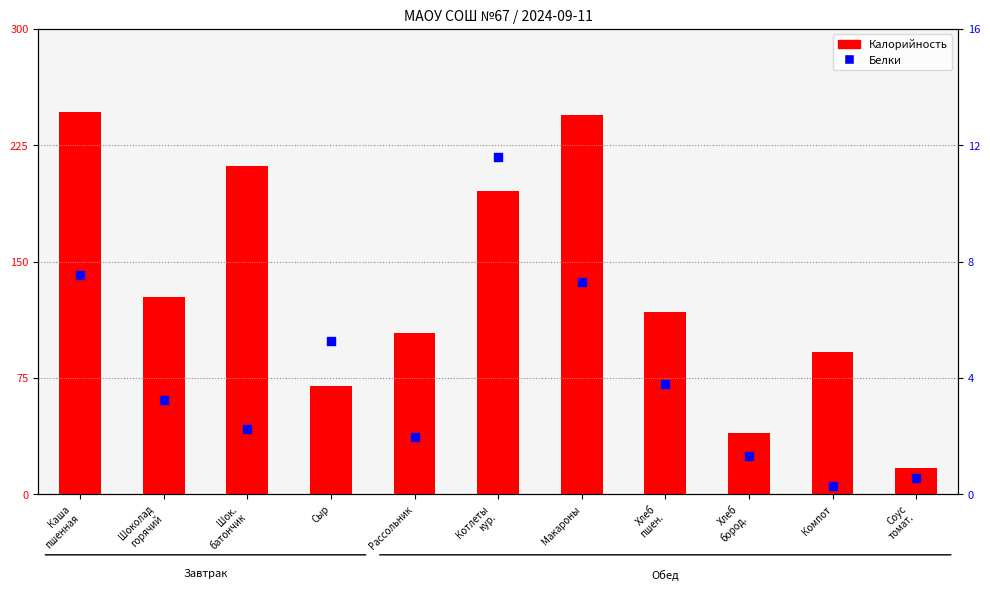

Is the value of Белки at Сыр greater than the value of Калорийность at Рассольник?

No